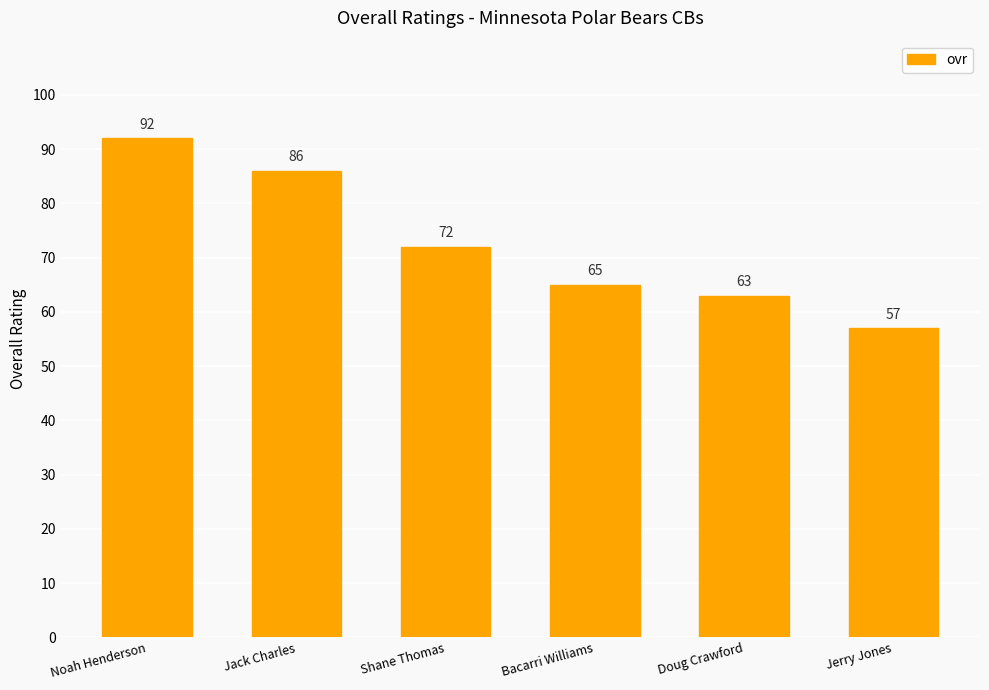

Which label corresponds to the largest value in the chart?

Noah Henderson